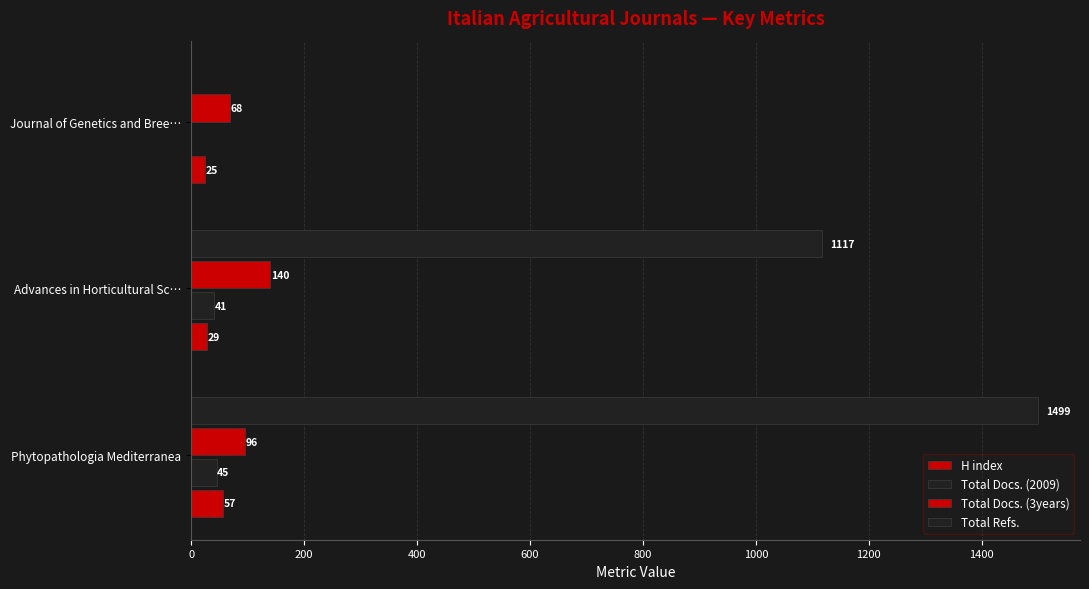

How many positive values does the Total Refs. series have?

2